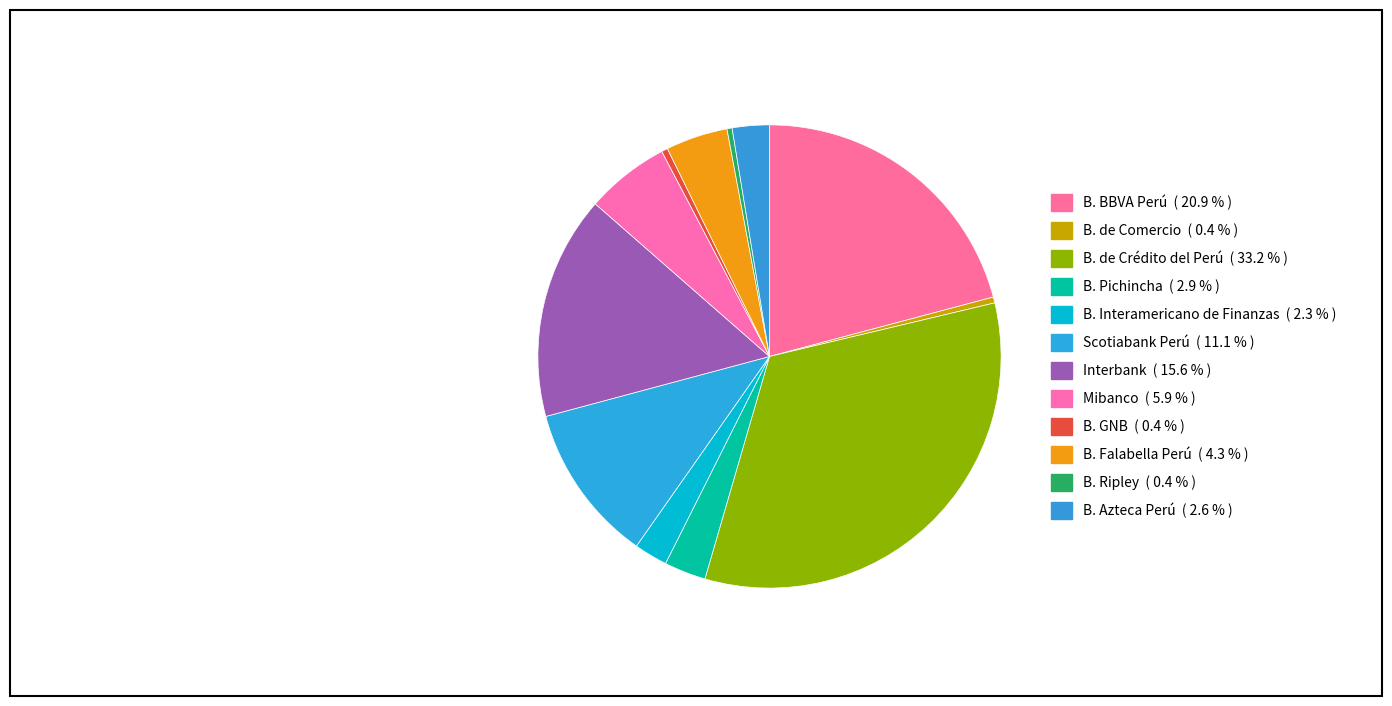

What percentage is the B. Azteca Perú slice, to the nearest percent?

3%